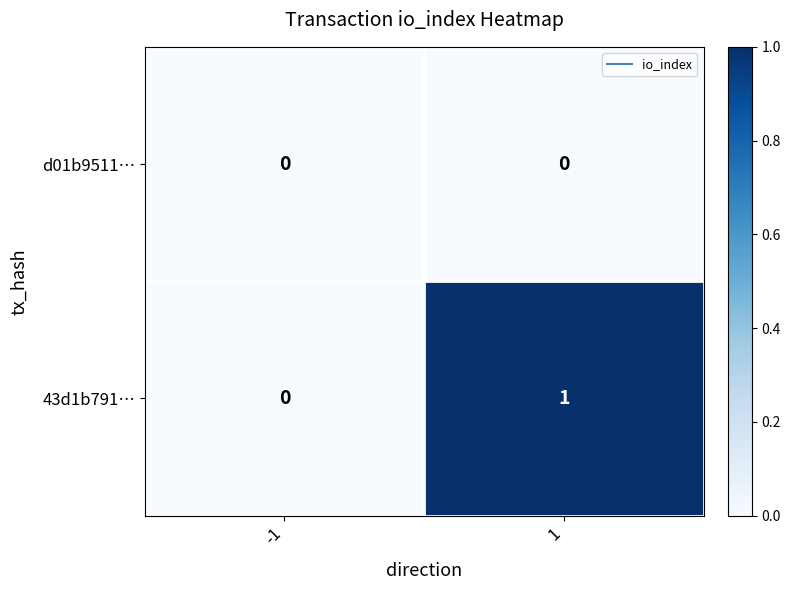

Reading right to left, extract all data points from this chart.

d01b9511…: 1=0	-1=0
43d1b791…: 1=1	-1=0